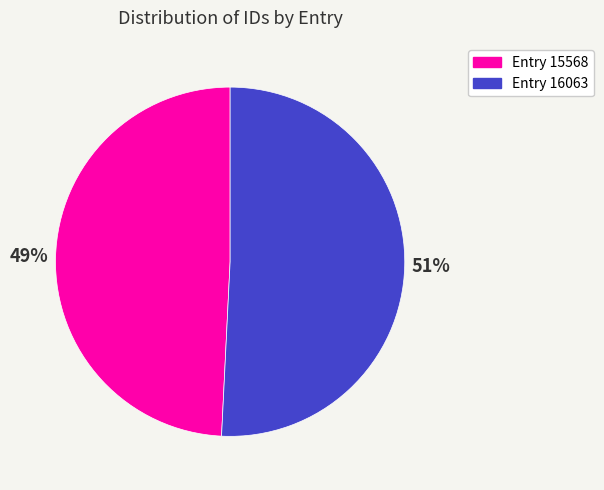

The Entry 15568 slice represents 58% of the pie. True or false?

False